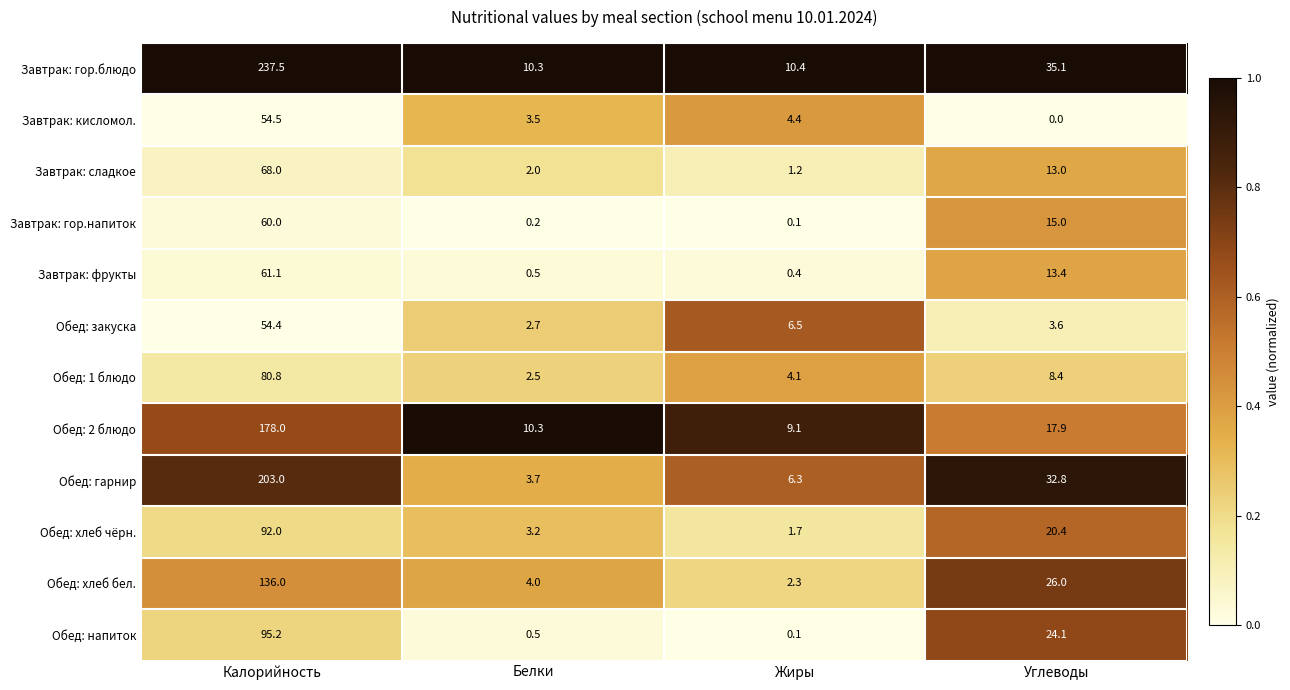

What is the spread (max minus min) of values at Жиры?

10.3